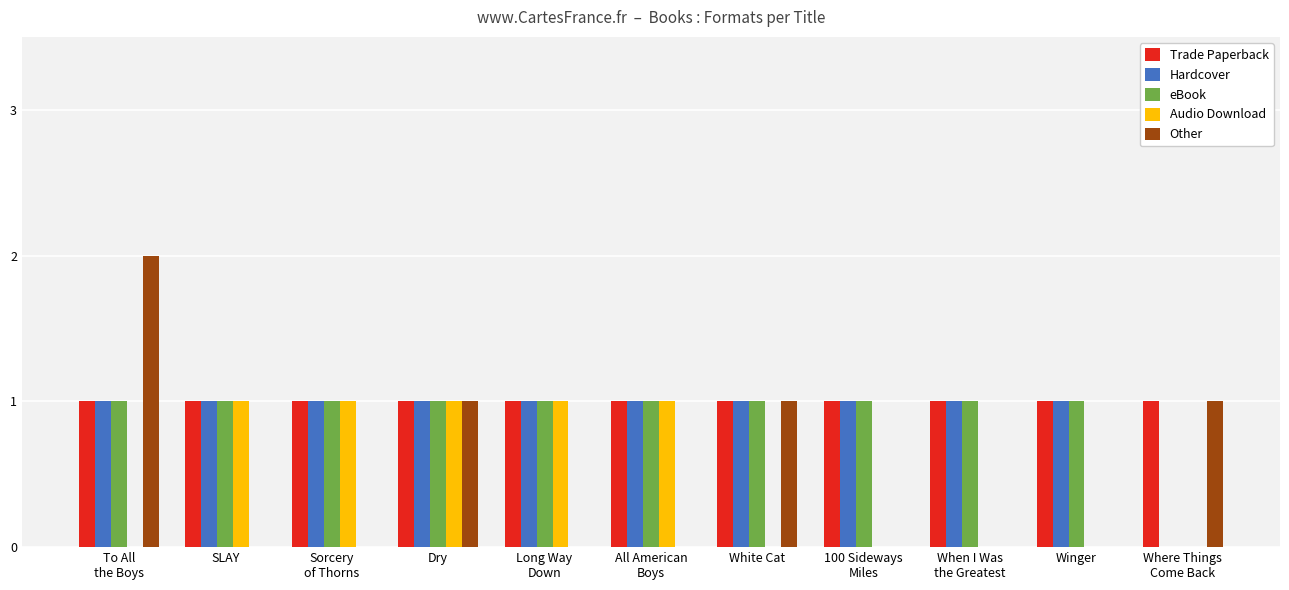

What is the sum of all Trade Paperback values?

11